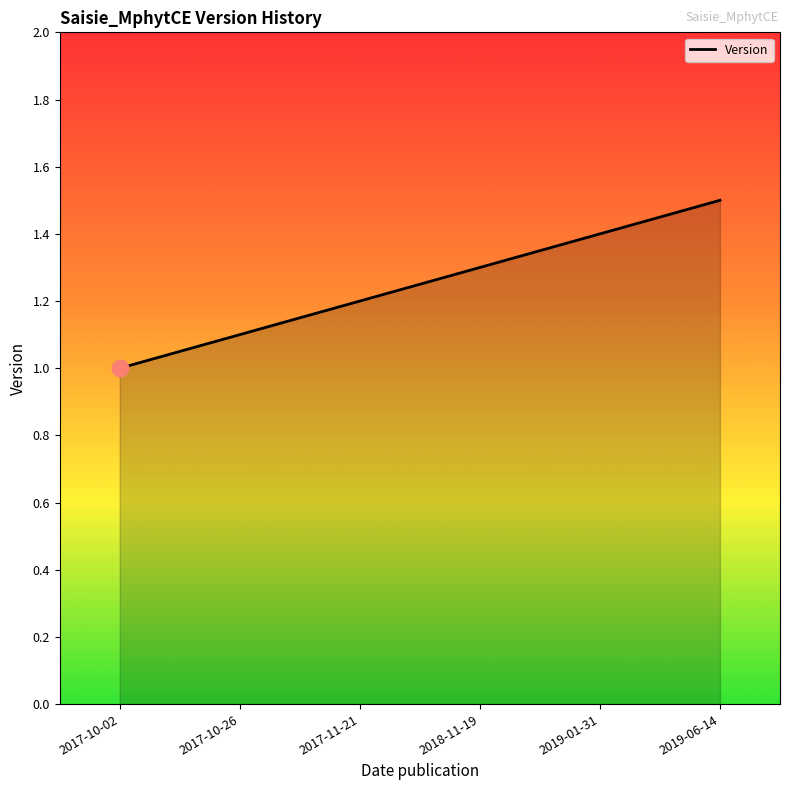

Reading left to right, extract all data points from this chart.

1.0	1.1	1.2	1.3	1.4	1.5